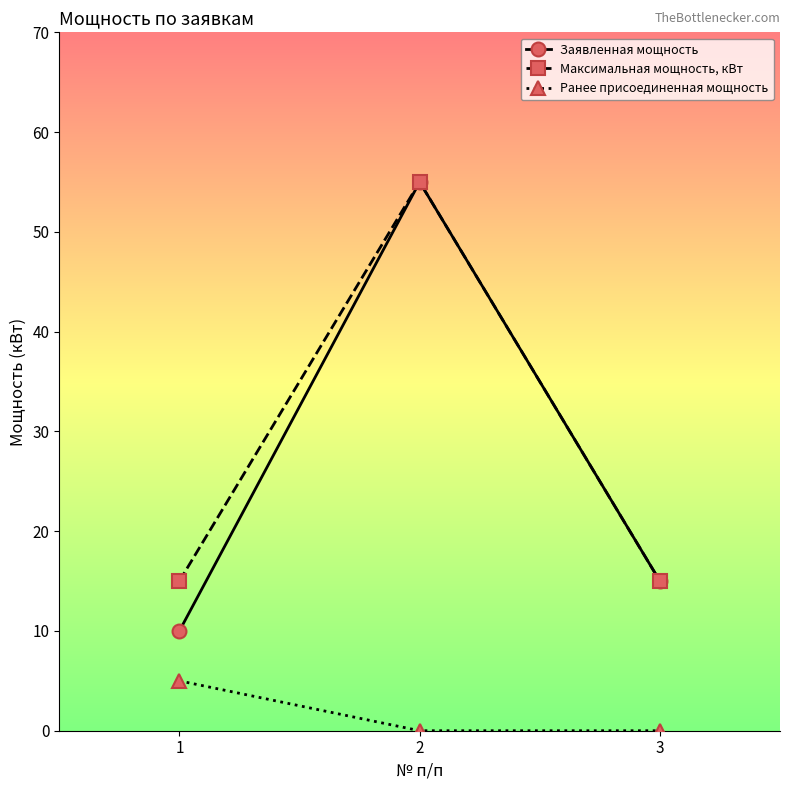

The value of Заявленная мощность at 2 is 55. True or false?

True